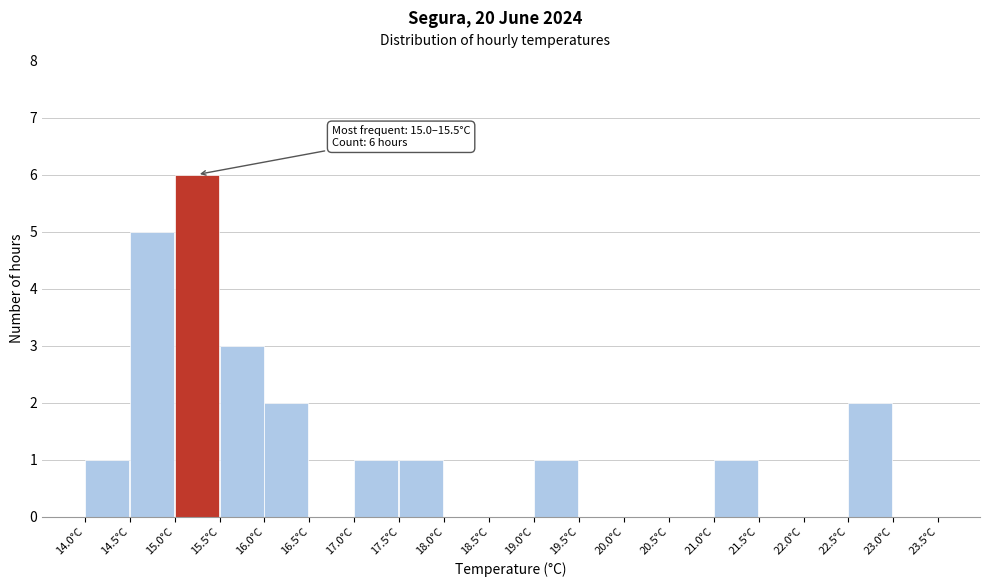

Over which range of the x-axis is the bar tallest?

15.0 to 15.5